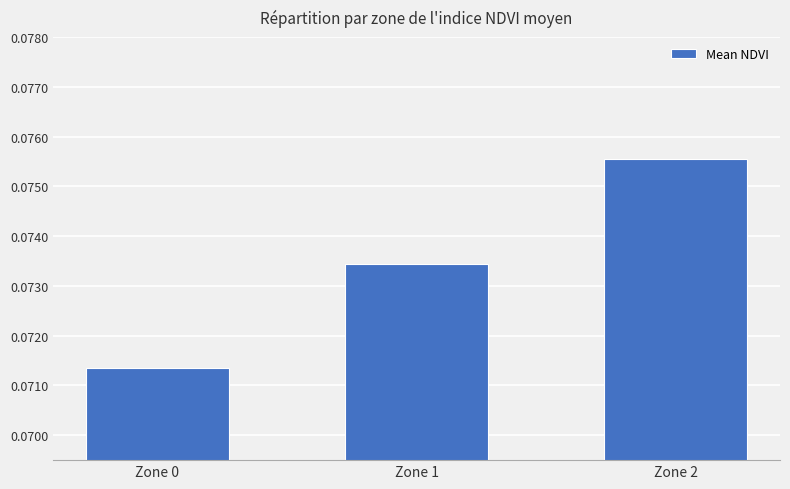

Which category has the highest value across all series?

Zone 2